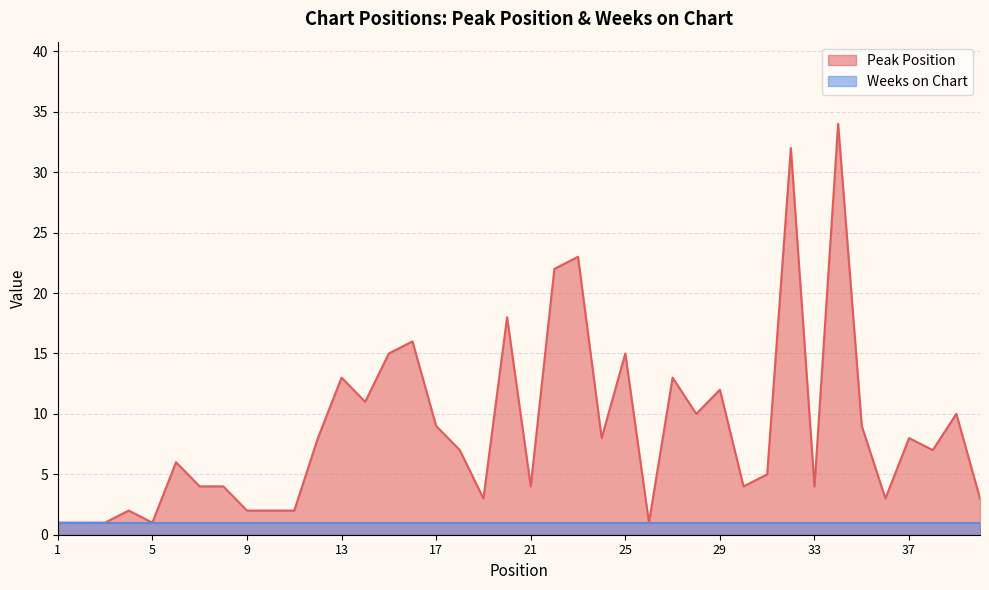

What is the maximum value shown in the chart?

34